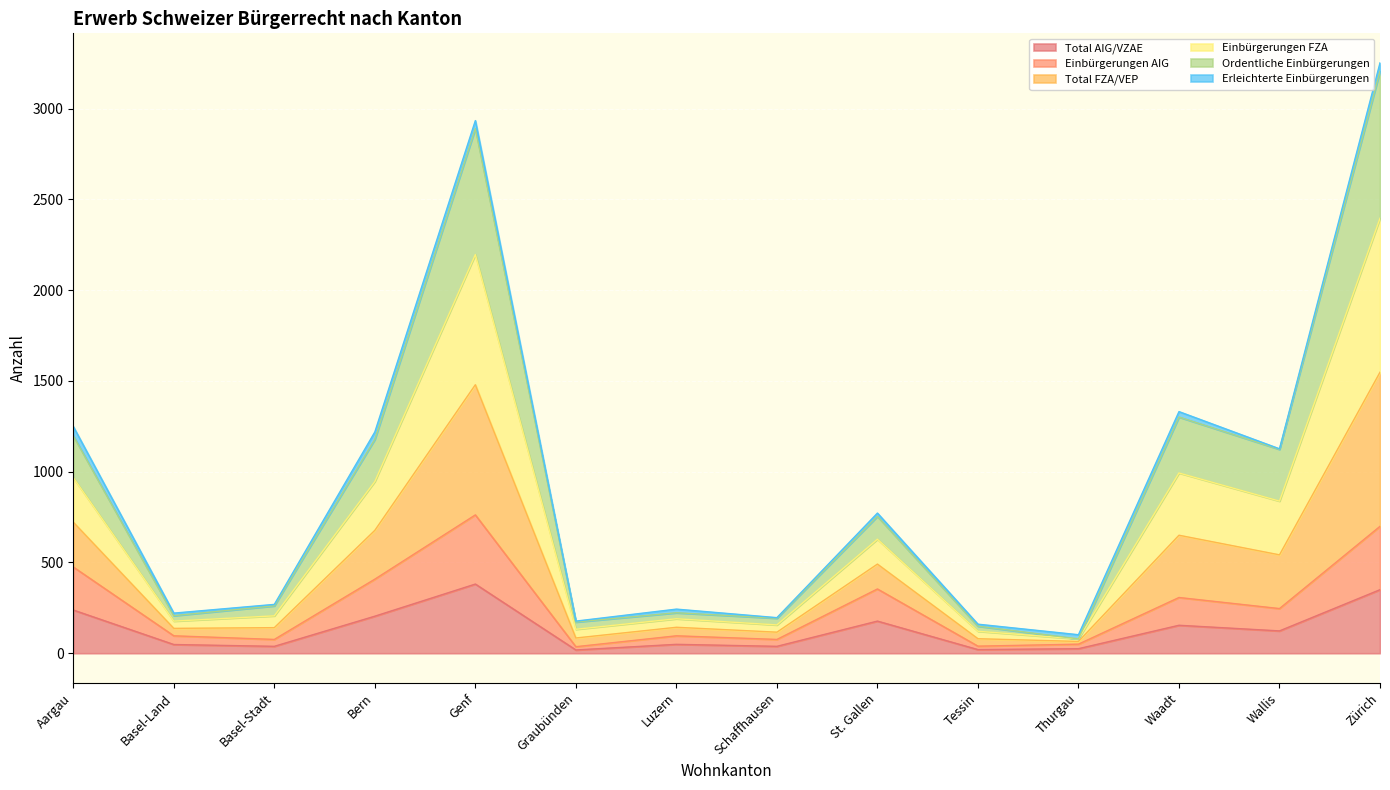

Where is the first local maximum for Einbürgerungen FZA?

Genf